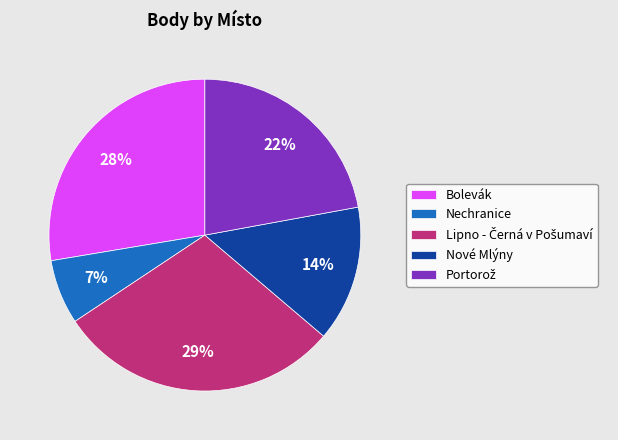

To the nearest percent, what is the average slice percentage?

20%